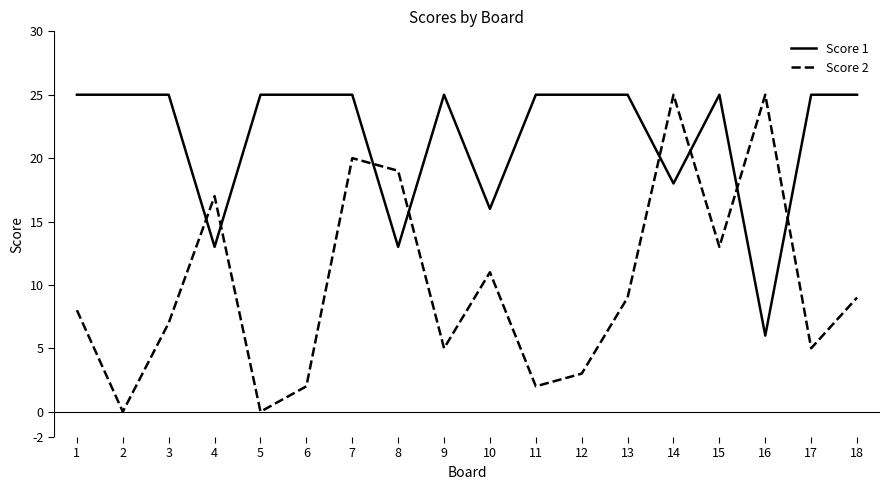

The Score 1 series shows 10 at 16. True or false?

False